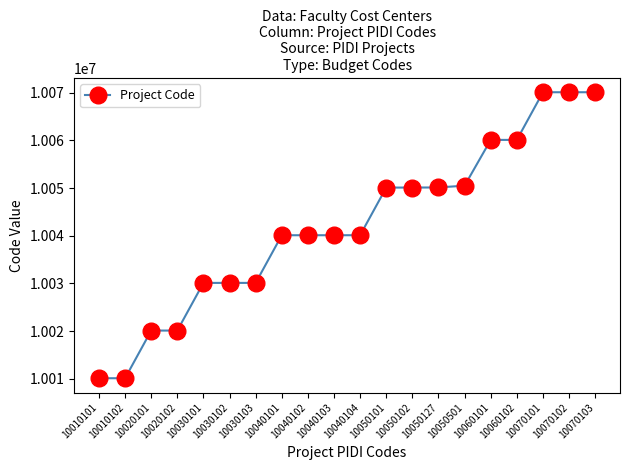

Approximately how many times larger is the value at 10060101 compared to 10030103?

1.0